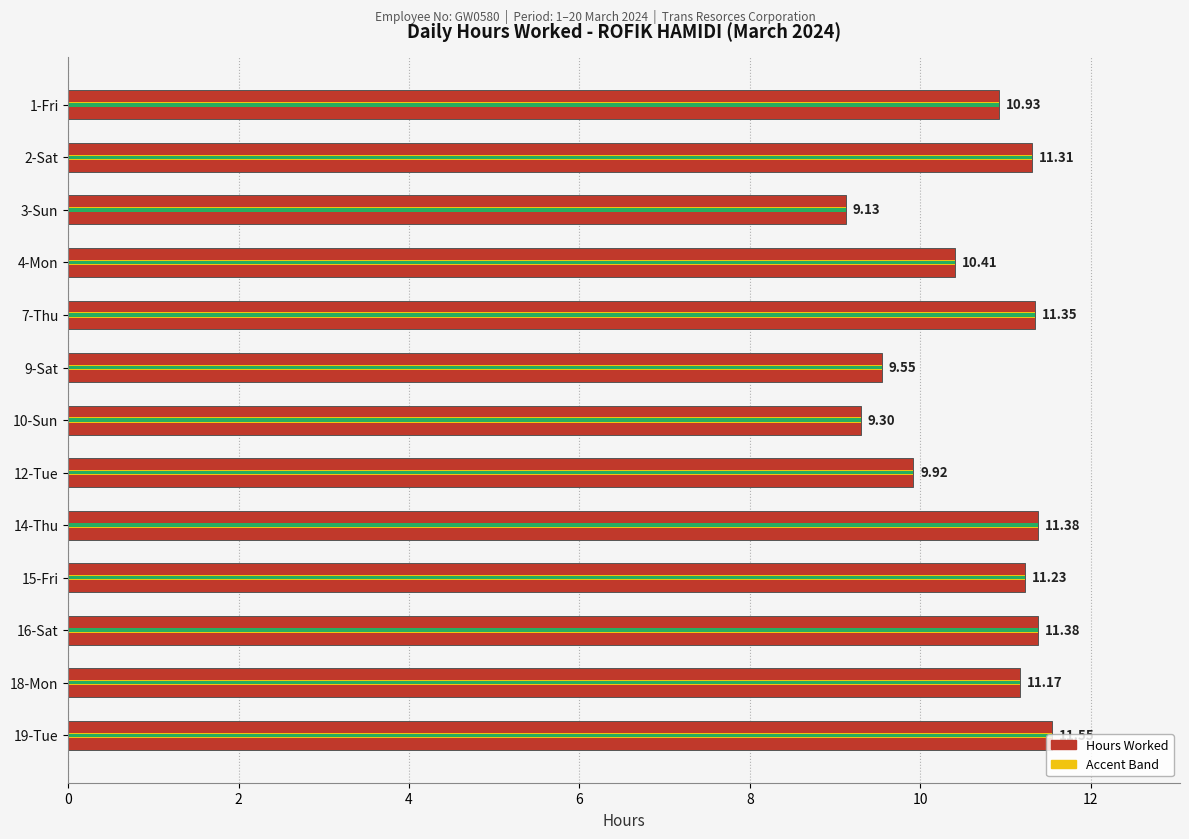

What is the difference between the maximum and minimum values?

2.4